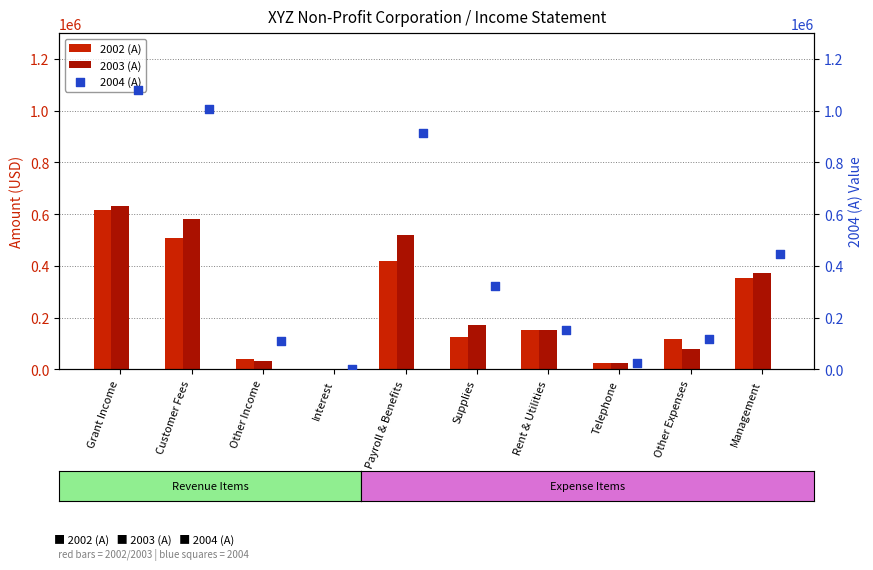

Which series has the largest total across all categories?

2004 (A)